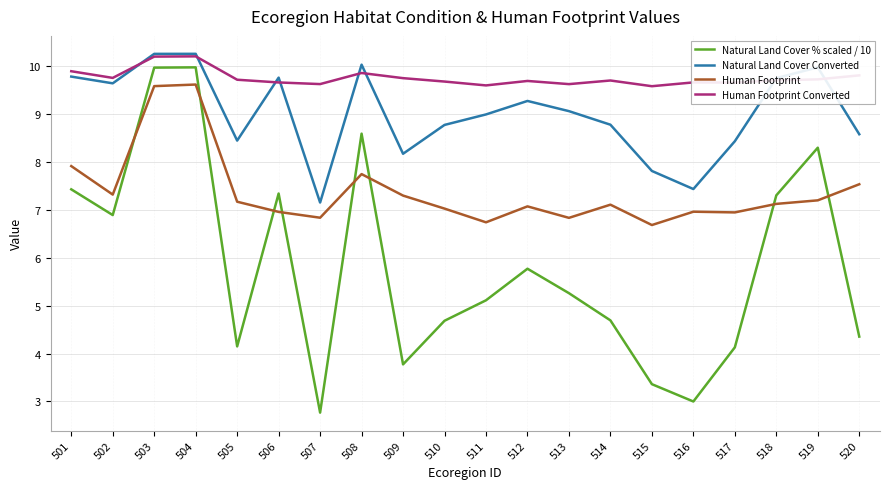

Is the value of Natural Land Cover Converted at 505 greater than the value of Natural Land Cover % scaled / 10 at 503?

No